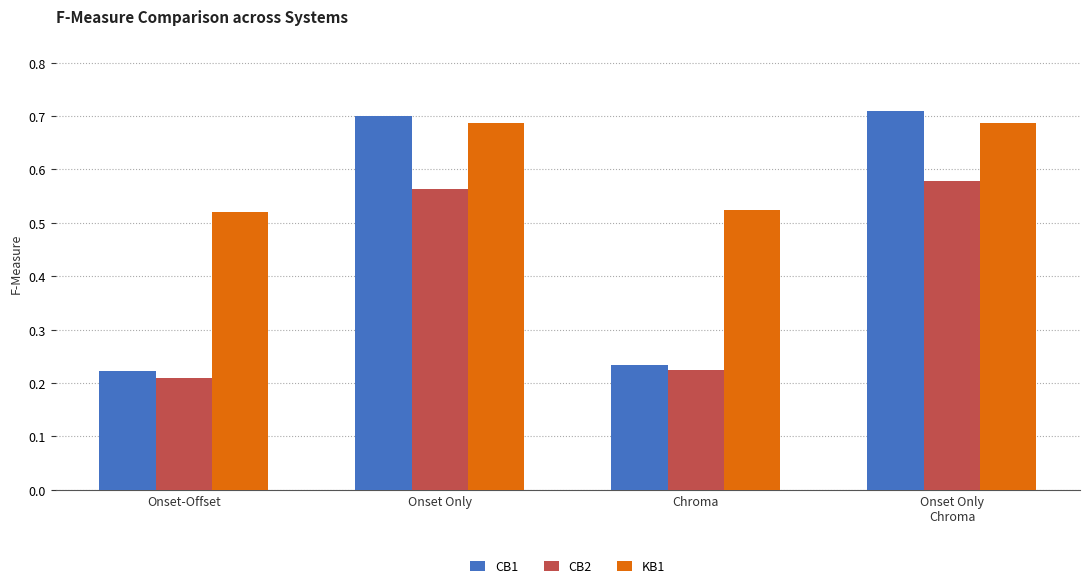

What are all the series names shown in the legend?

CB1, CB2, KB1